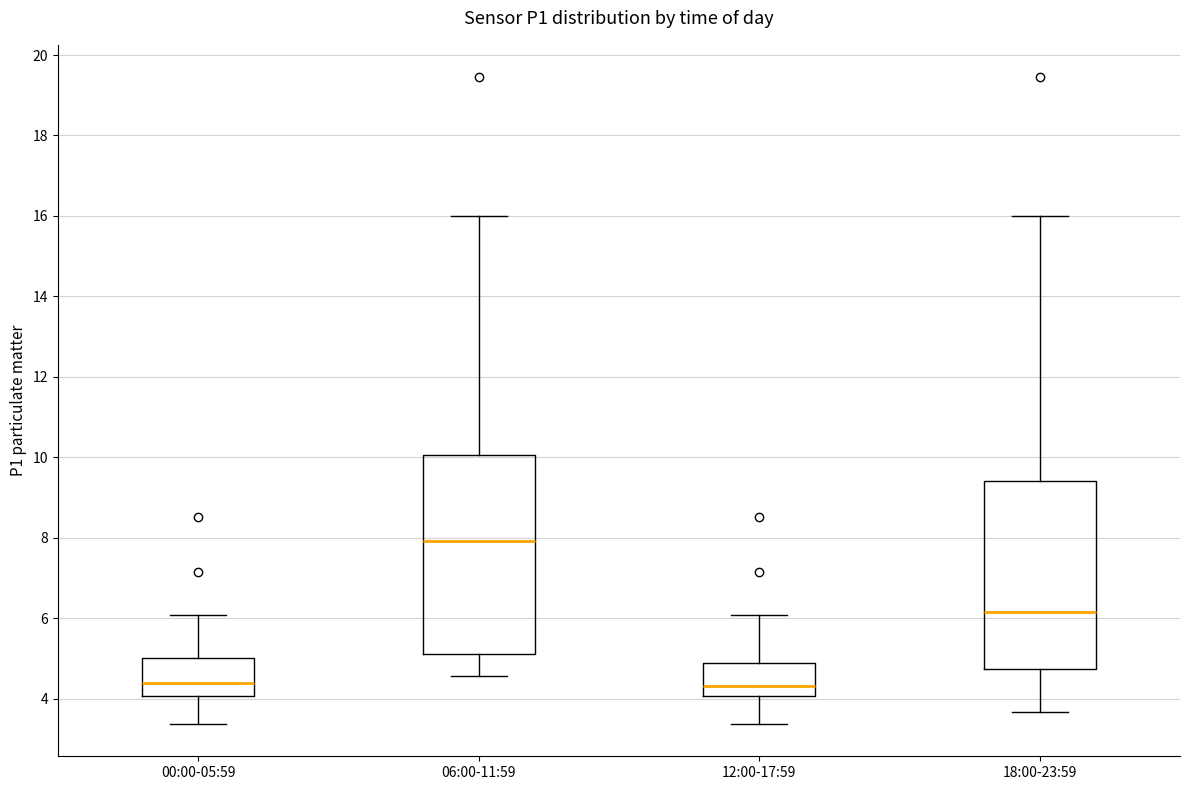

Reading left to right, transcribe this box plot: for each box, give where its median line is, the range the box spans, and where its two whiskers end, as read against the y-axis. The values are not printed on the chart, so give them approximately, as read against the axis.

00:00-05:59: median 4.4, box 4.0 to 5.0, whiskers 3.4 to 6.0
06:00-11:59: median 8.0, box 5.2 to 10.0, whiskers 4.6 to 16.0
12:00-17:59: median 4.4, box 4.0 to 4.8, whiskers 3.4 to 6.0
18:00-23:59: median 6.2, box 4.8 to 9.4, whiskers 3.6 to 16.0